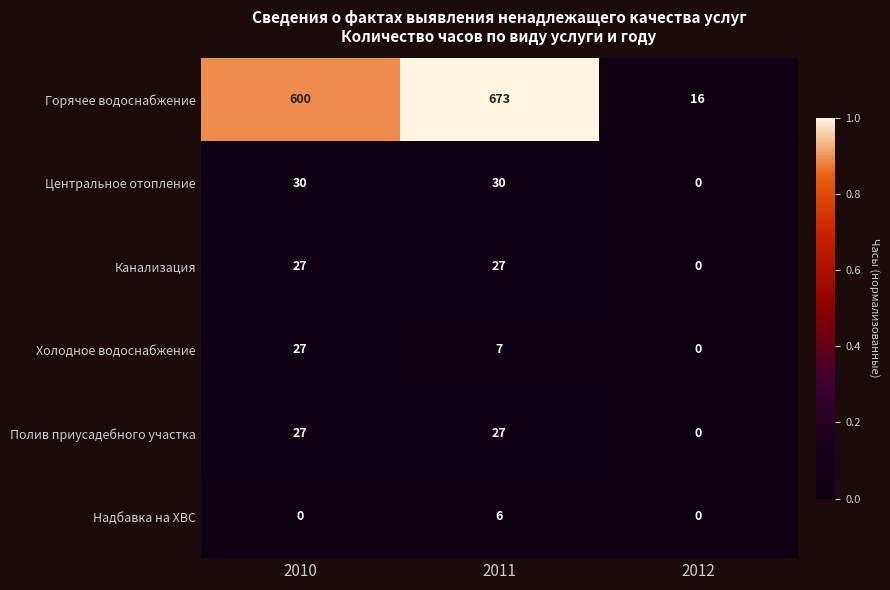

The value of Полив приусадебного участка at 2011 is 27. True or false?

True